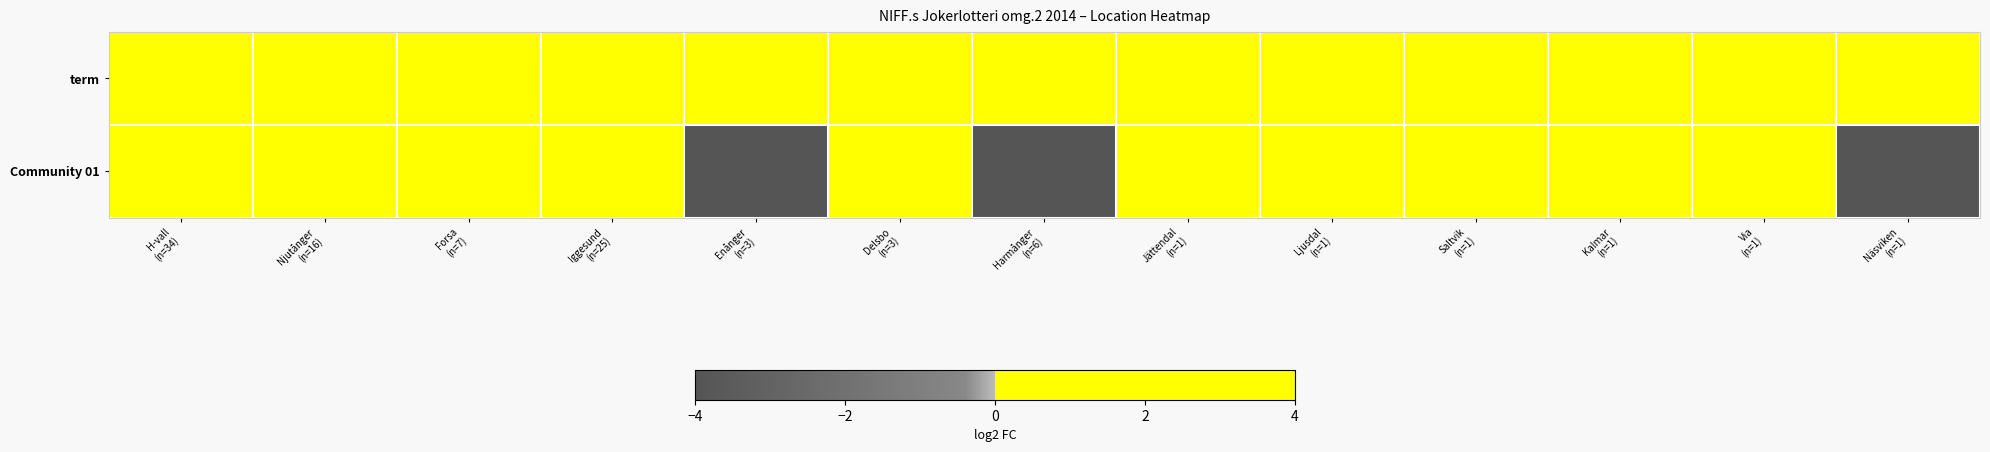

What is the maximum value shown in the chart?

4